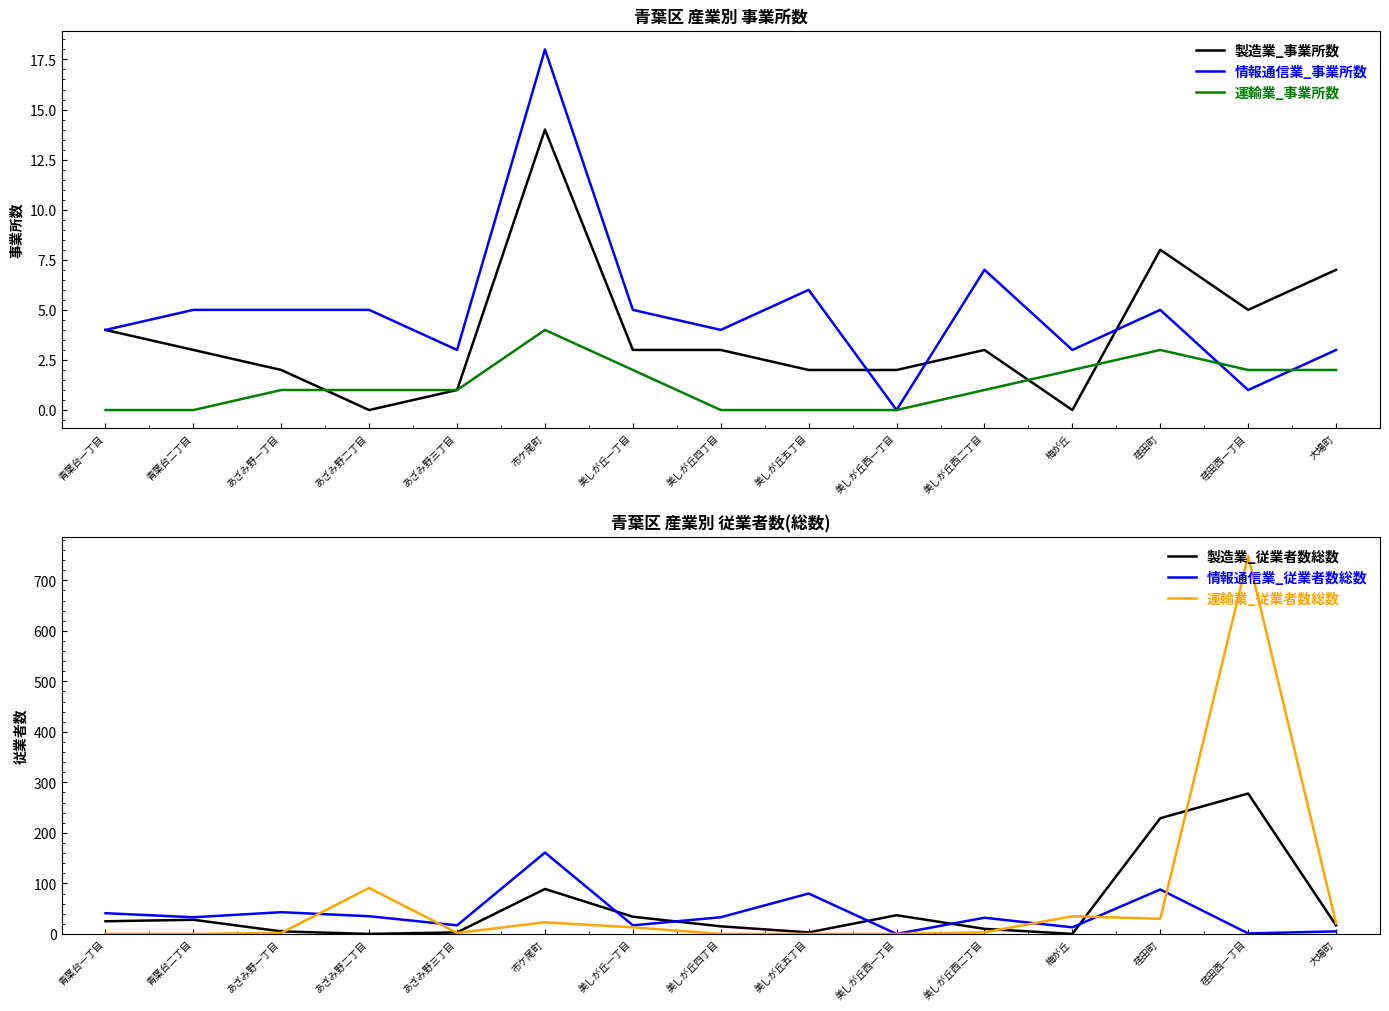

How many times do 情報通信業_事業所数 and 運輸業_従業者数総数 cross each other?

5